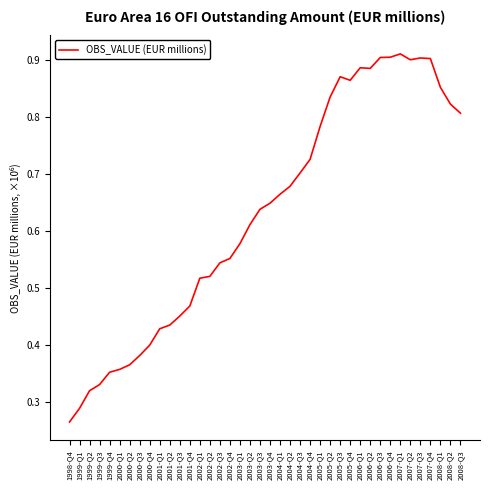

Rank the categories by value from highest to lowest.

2007-Q1, 2006-Q4, 2006-Q3, 2007-Q3, 2007-Q4, 2007-Q2, 2006-Q1, 2006-Q2, 2005-Q3, 2005-Q4, 2008-Q1, 2005-Q2, 2008-Q2, 2008-Q3, 2005-Q1, 2004-Q4, 2004-Q3, 2004-Q2, 2004-Q1, 2003-Q4, 2003-Q3, 2003-Q2, 2003-Q1, 2002-Q4, 2002-Q3, 2002-Q2, 2002-Q1, 2001-Q4, 2001-Q3, 2001-Q2, 2001-Q1, 2000-Q4, 2000-Q3, 2000-Q2, 2000-Q1, 1999-Q4, 1999-Q3, 1999-Q2, 1999-Q1, 1998-Q4